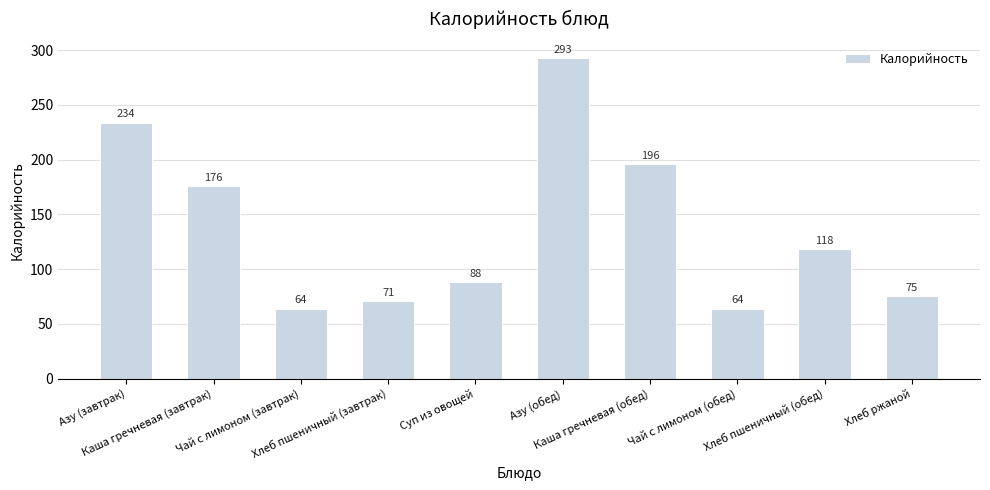

Are the bars horizontal?

No